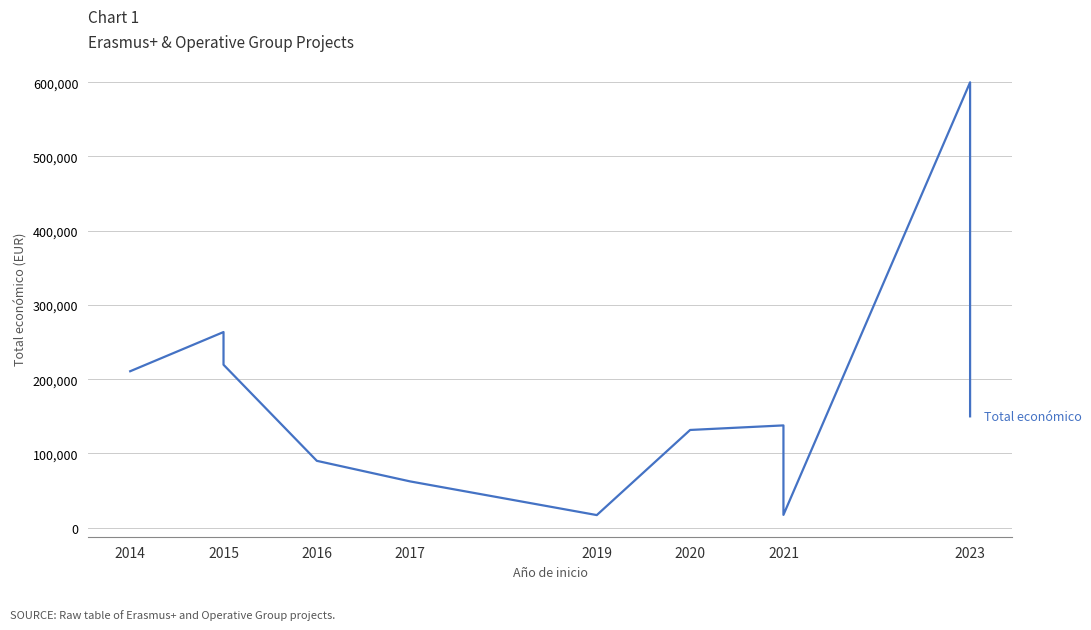

Does the chart display data point markers on the line(s)?

No